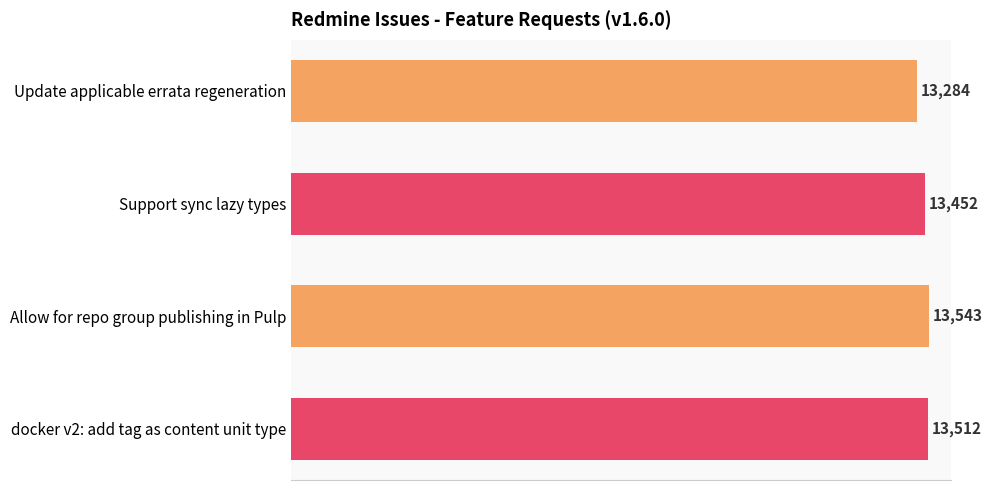

Rank the categories by value from highest to lowest.

Allow for repo group publishing in Pulp, docker v2: add tag as content unit type, Support sync lazy types, Update applicable errata regeneration